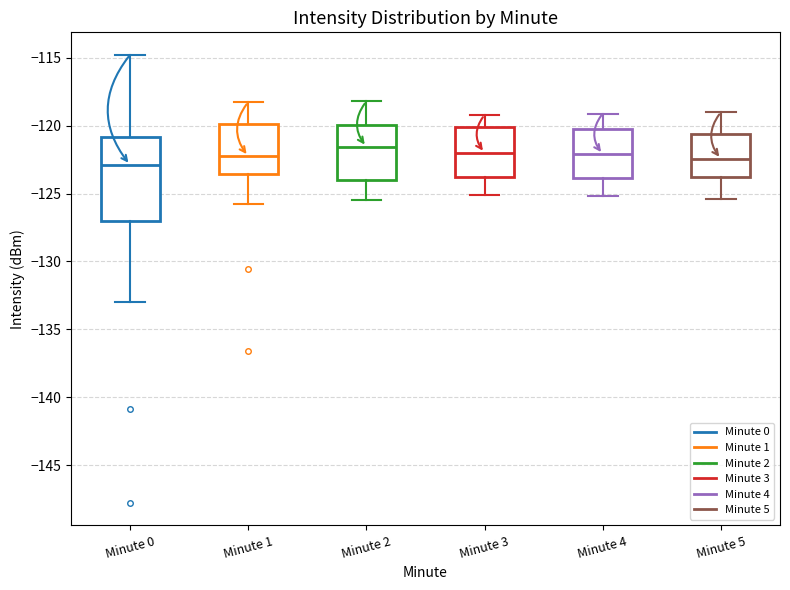

Where does the median line of the box for Minute 1 sit on the y-axis? The values are not printed on the chart, so give them approximately, as read against the axis.

-122.0